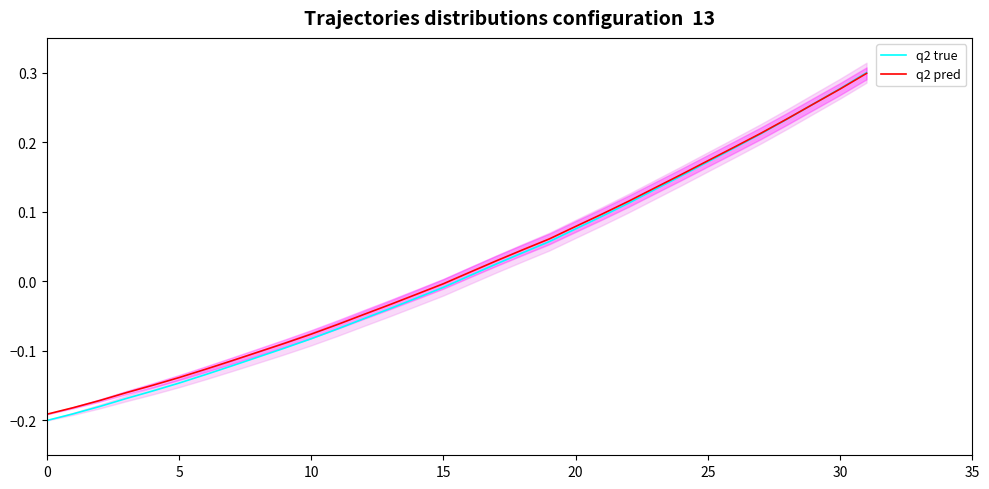

What are all the series names shown in the legend?

q2 true, q2 pred